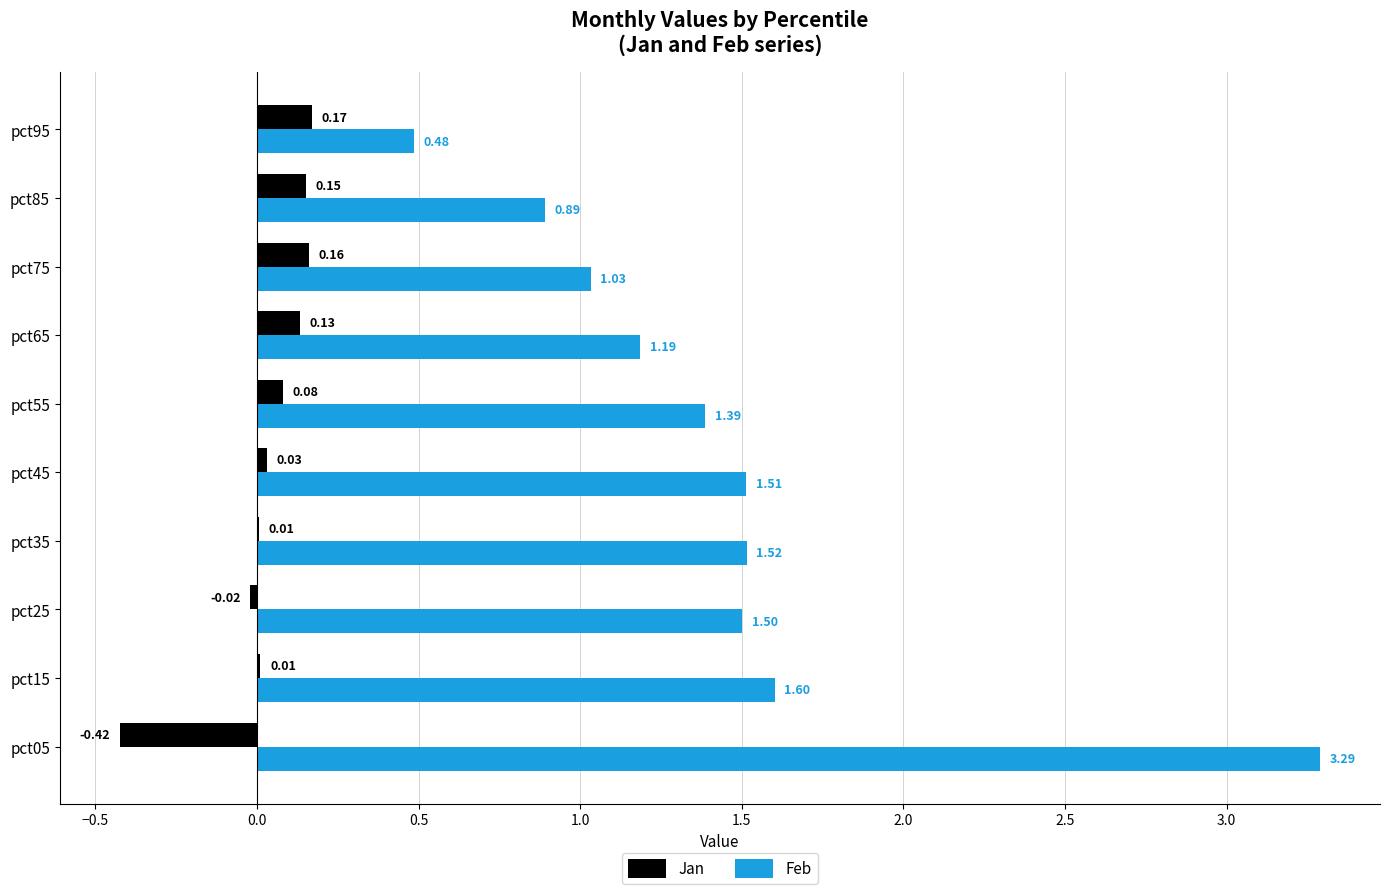

At which category is the sum across all series the highest?

pct05